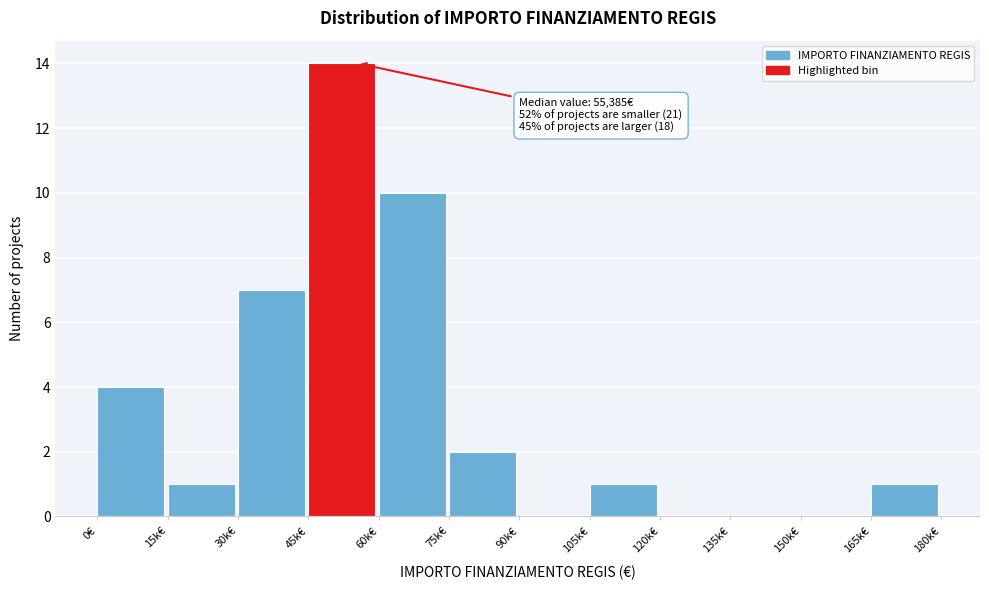

Reading right to left, extract all data points from this chart.

165k€=1	150k€=0	135k€=0	120k€=0	105k€=1	90k€=0	75k€=2	60k€=10	45k€=14	30k€=7	15k€=1	0€=4